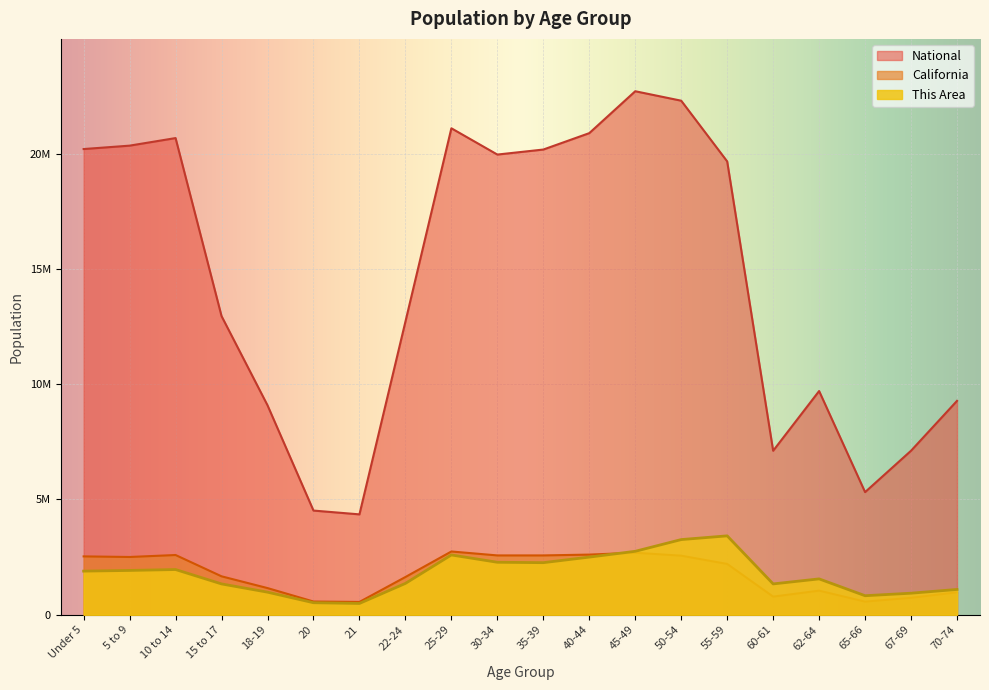

What is the label of the 6th point from the left?

20